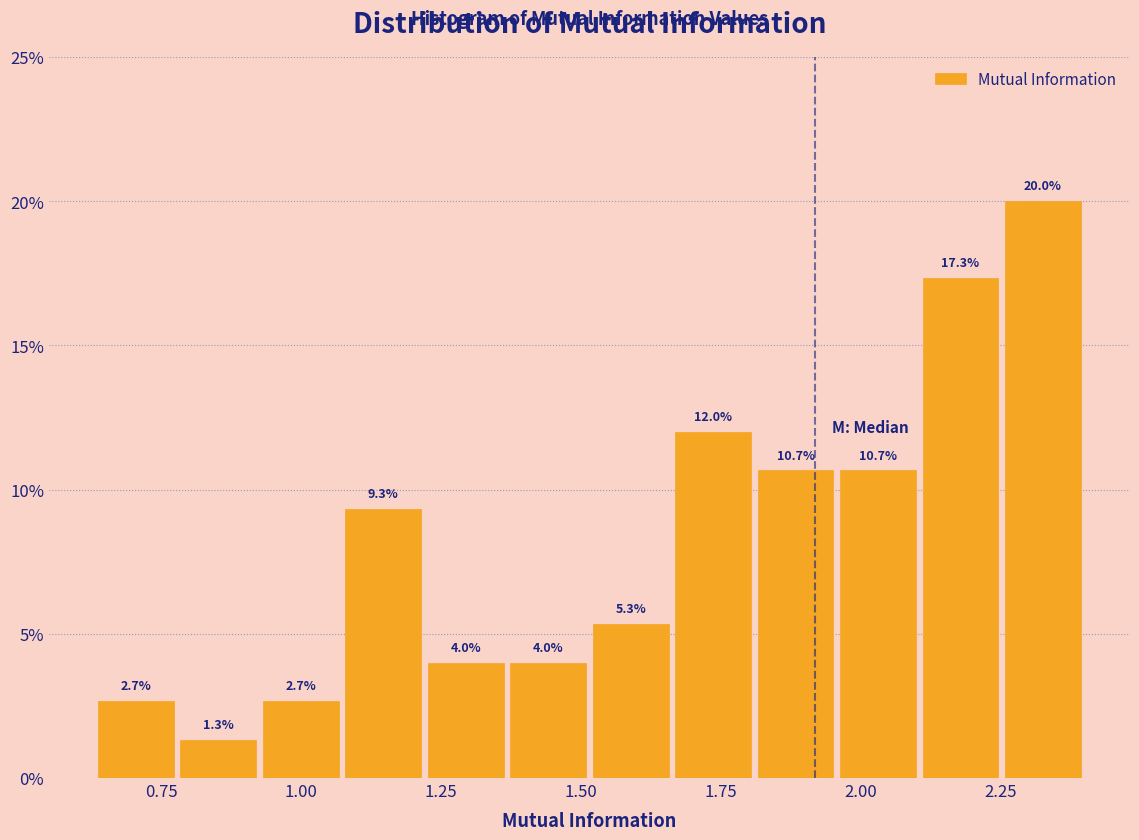

Around what value on the x-axis is the tallest bar? Give the approximate position of its centre, as read against the axis.

2.35